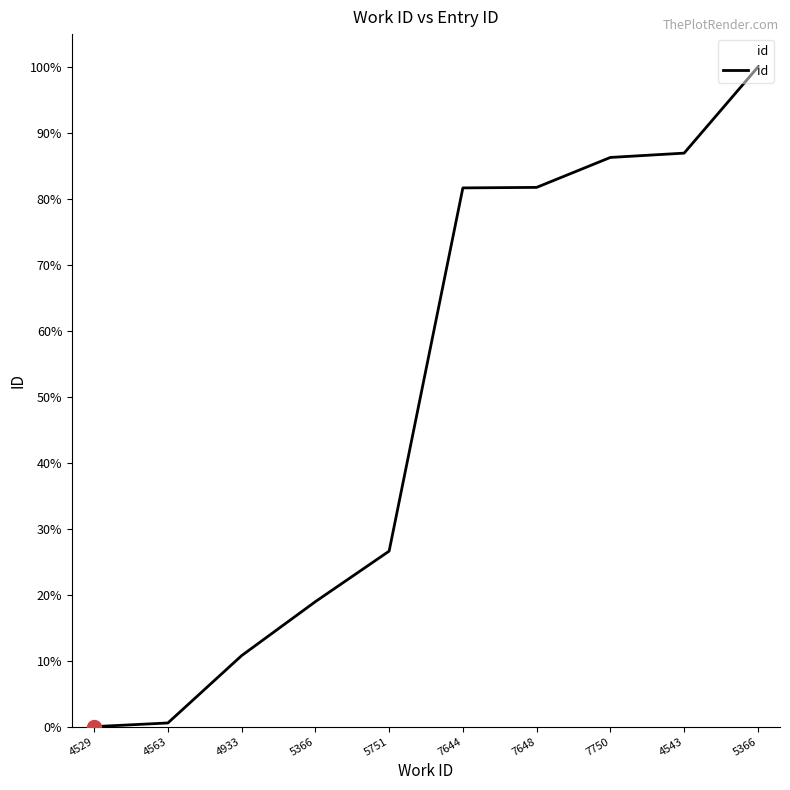

Does the chart have visible grid lines?

No